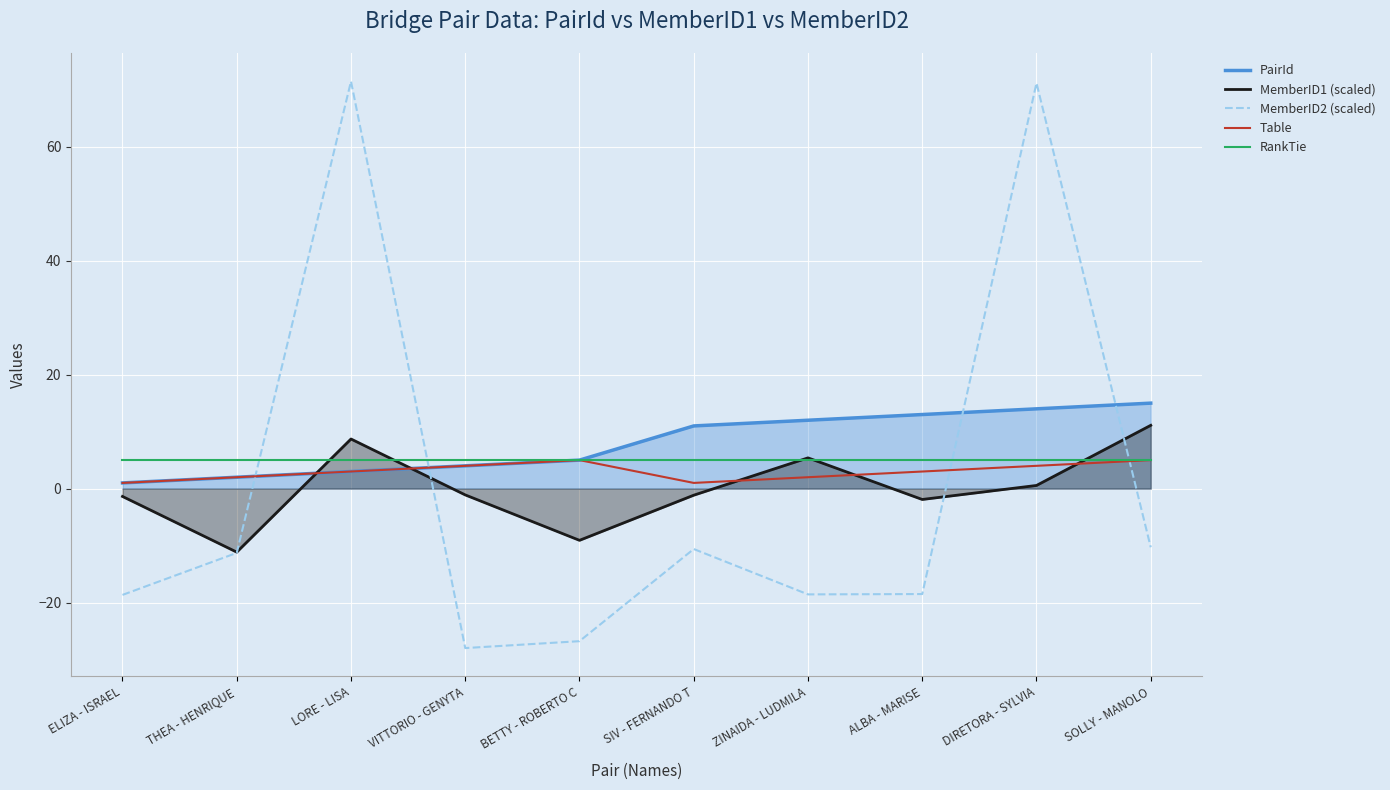

What is the label of the 2nd point from the left?

THEA - HENRIQUE